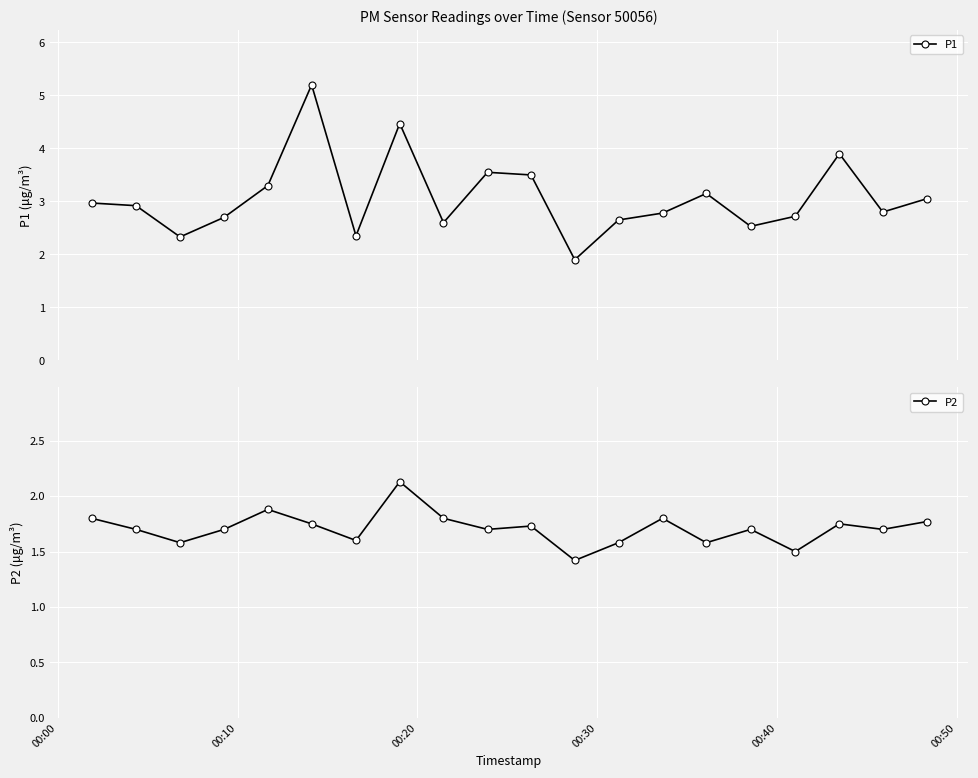

How many values in the P1 series are below 2?

1